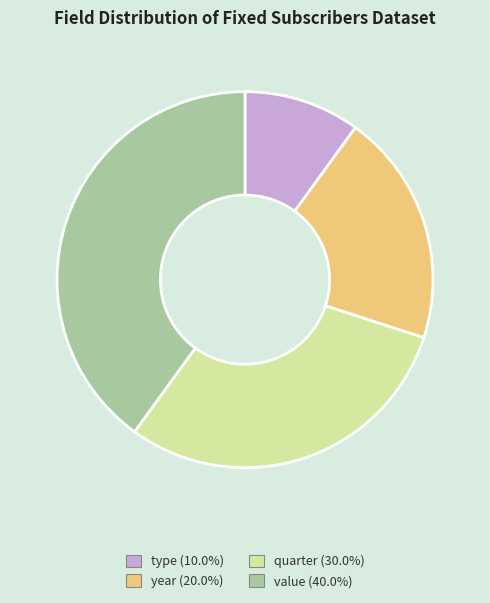

What is the largest slice in the pie chart?

value